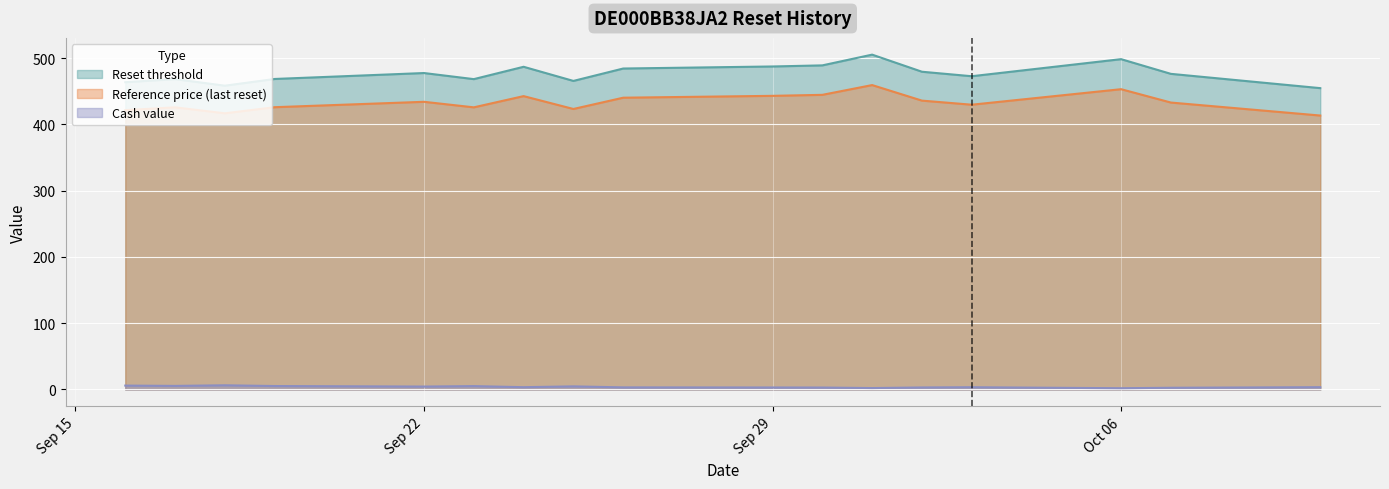

Does the chart display data point markers on the line(s)?

No